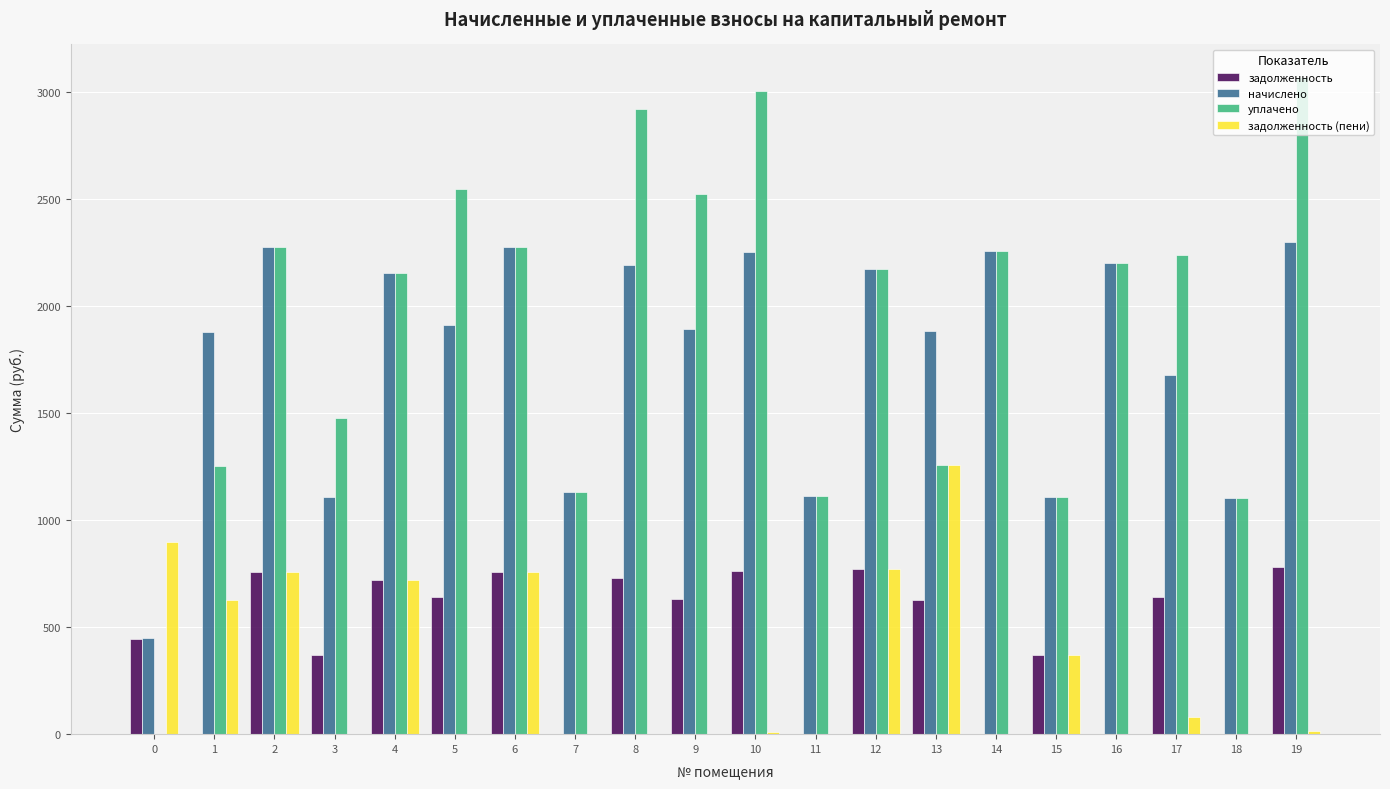

Which series has the largest total across all categories?

уплачено